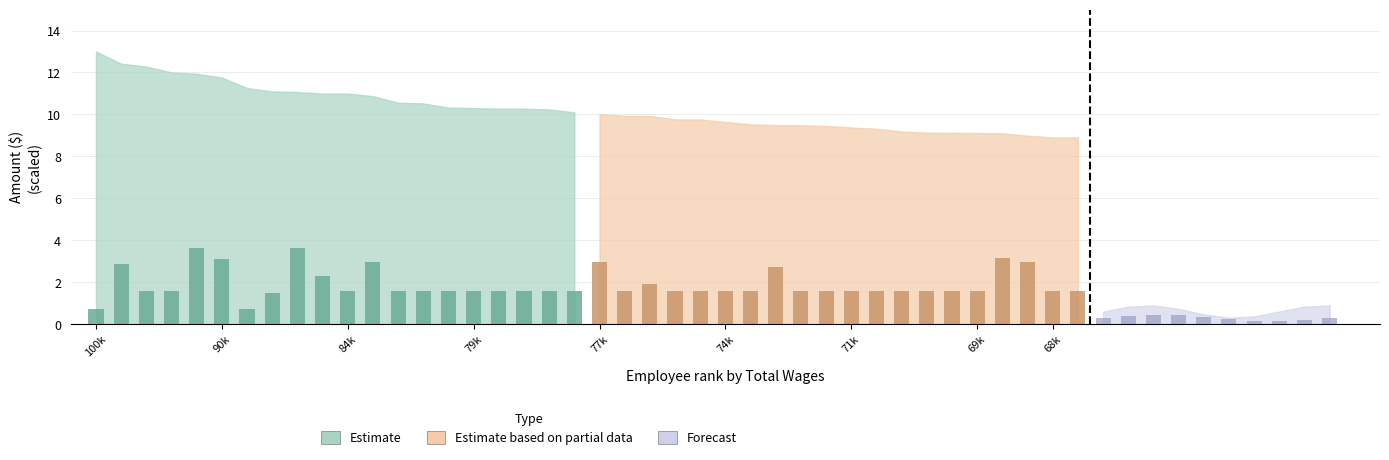

How many values in the Total Retirement & Health Contribution series exceed 1?

18